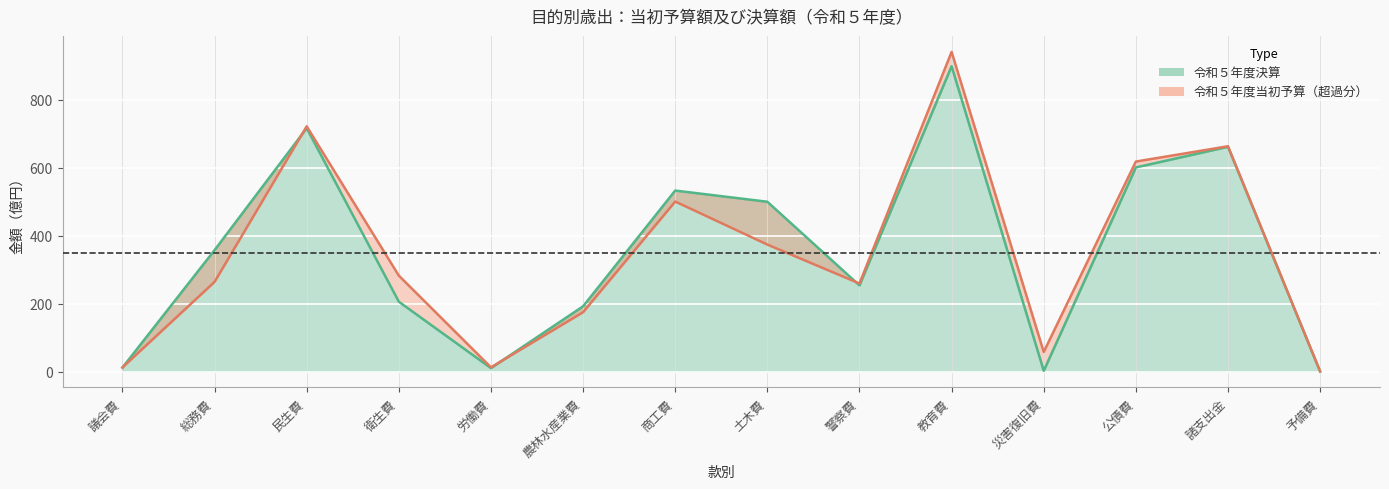

How many times do 令和５年度当初予算 and 令和５年度決算 cross each other?

4